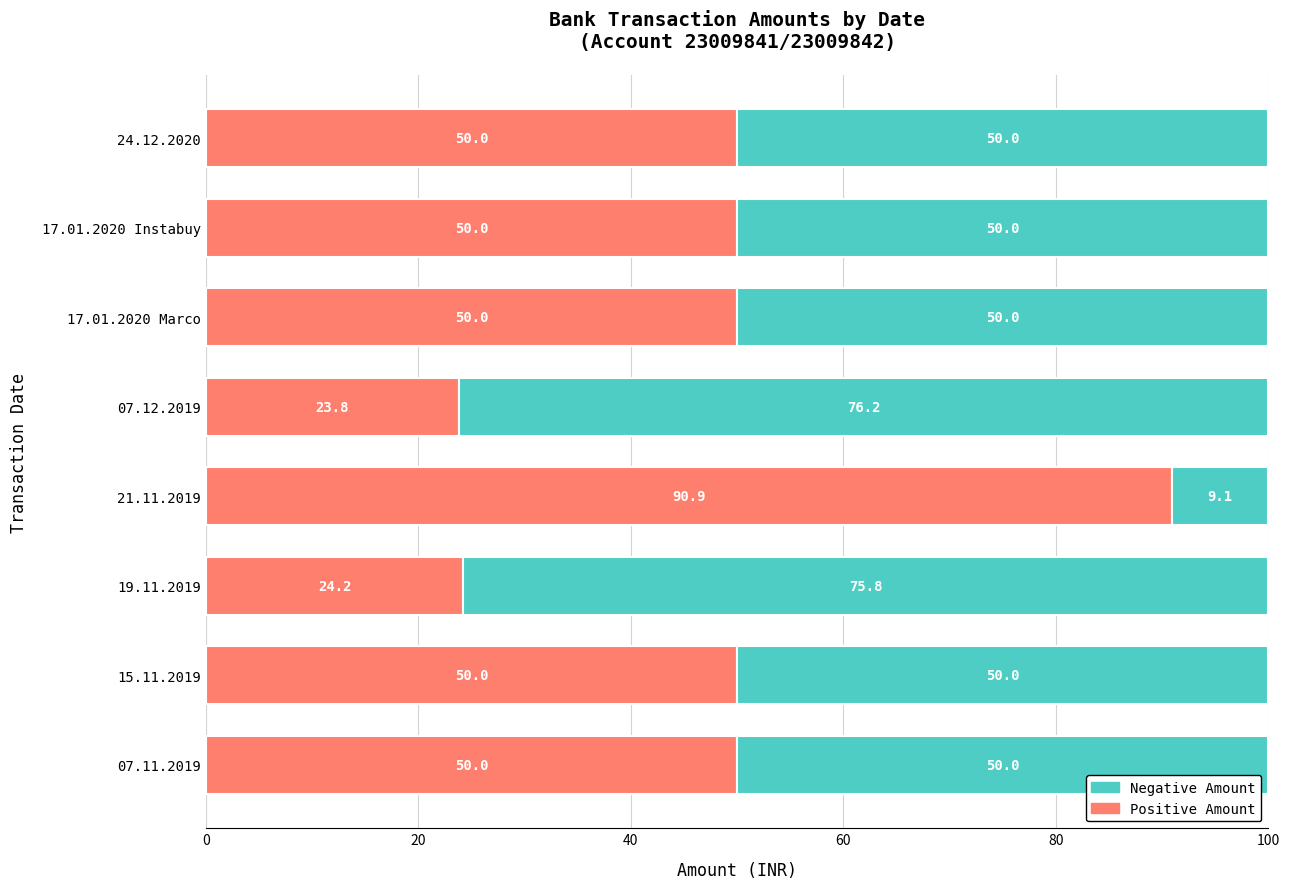

How many data points does each series have?

8